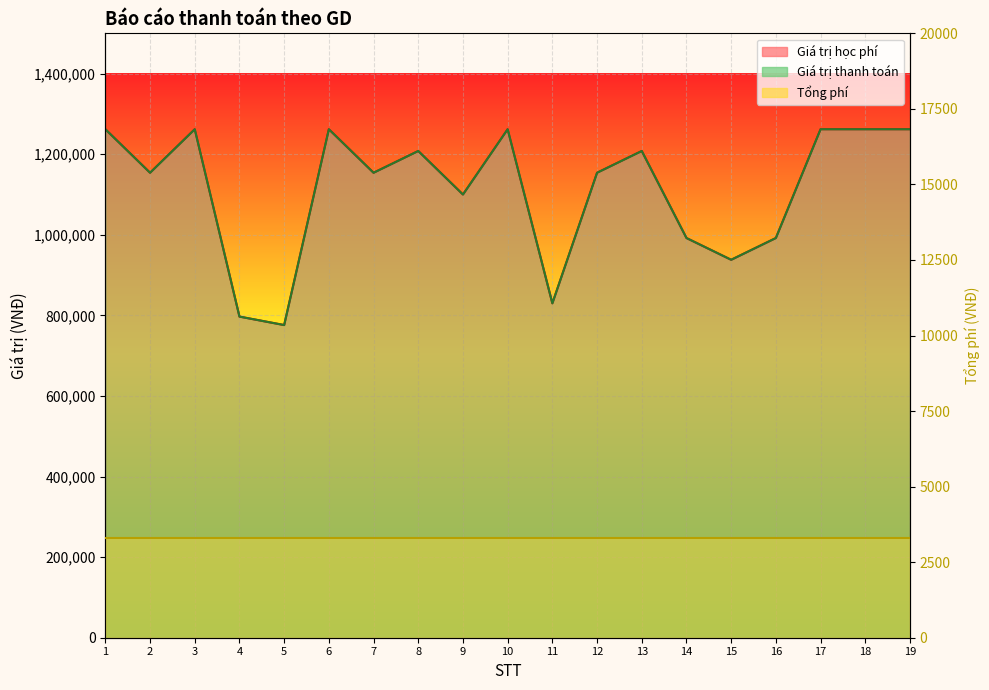

What is the value of the Giá trị học phí point at the 3rd from the left?

1262000